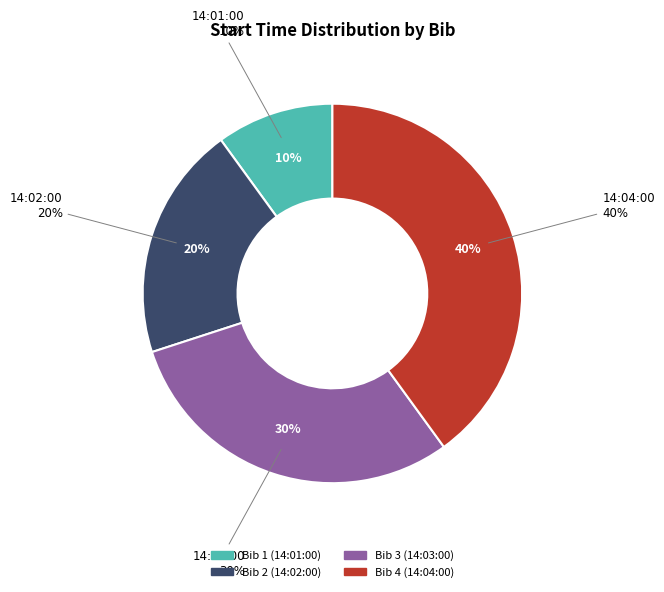

Does 14:01:00 account for over 50% of the chart?

No